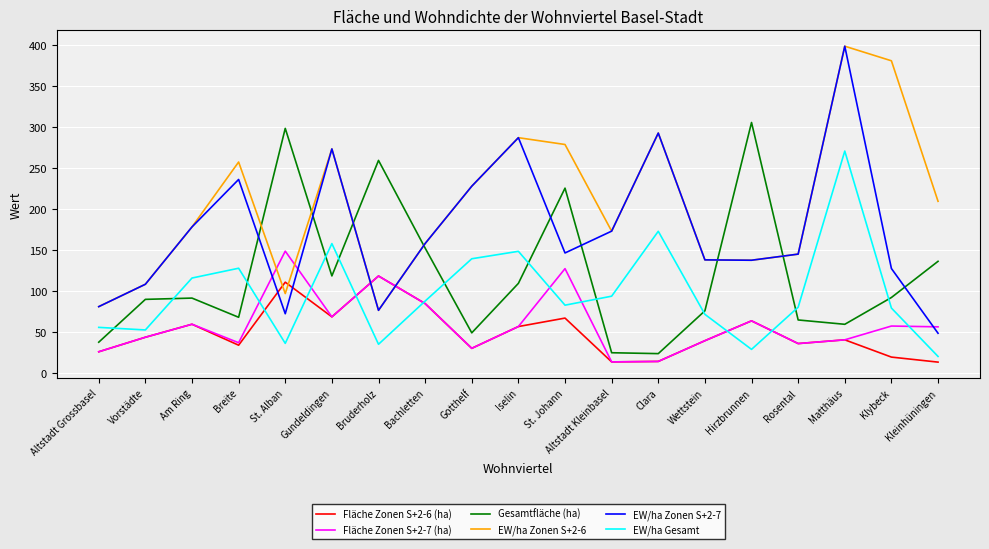

At how many categories does at least one series exceed 220?

11